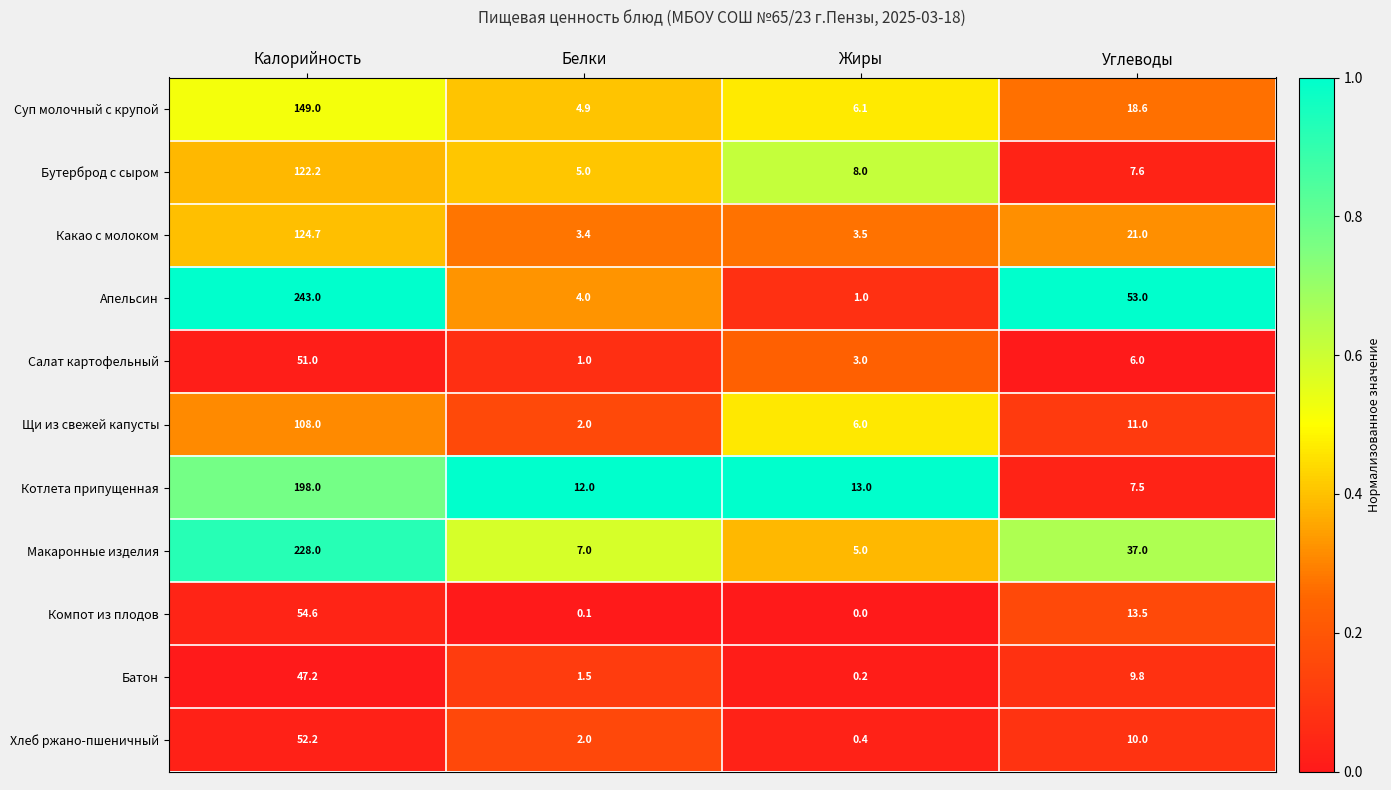

The Хлеб ржано-пшеничный series shows 52.2 at Калорийность. True or false?

True